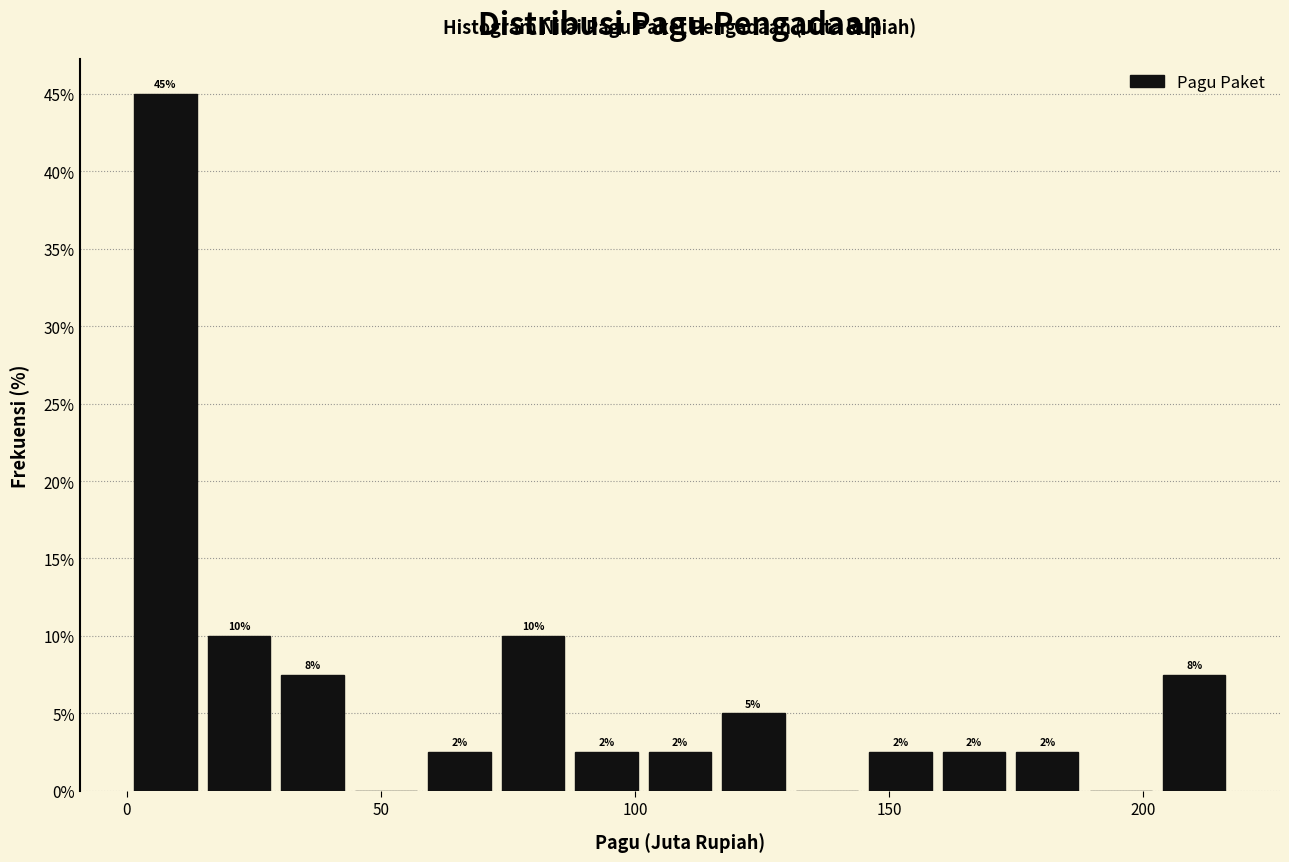

Read against the x-axis, roughly where is the centre of the tallest bar?

10